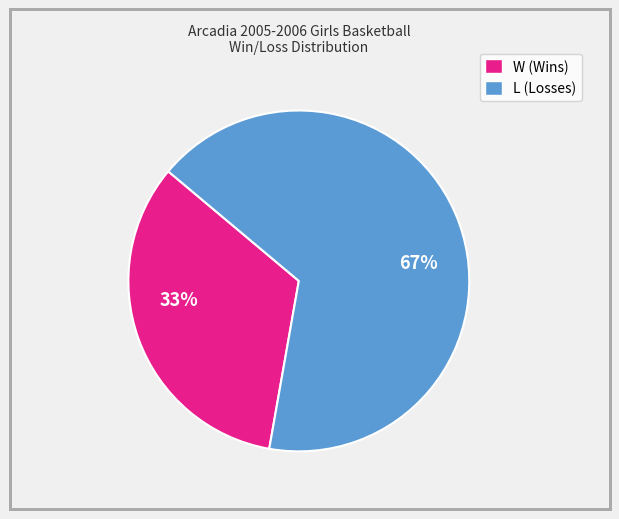

What is the ratio of the value at L to the value at W?

2.0